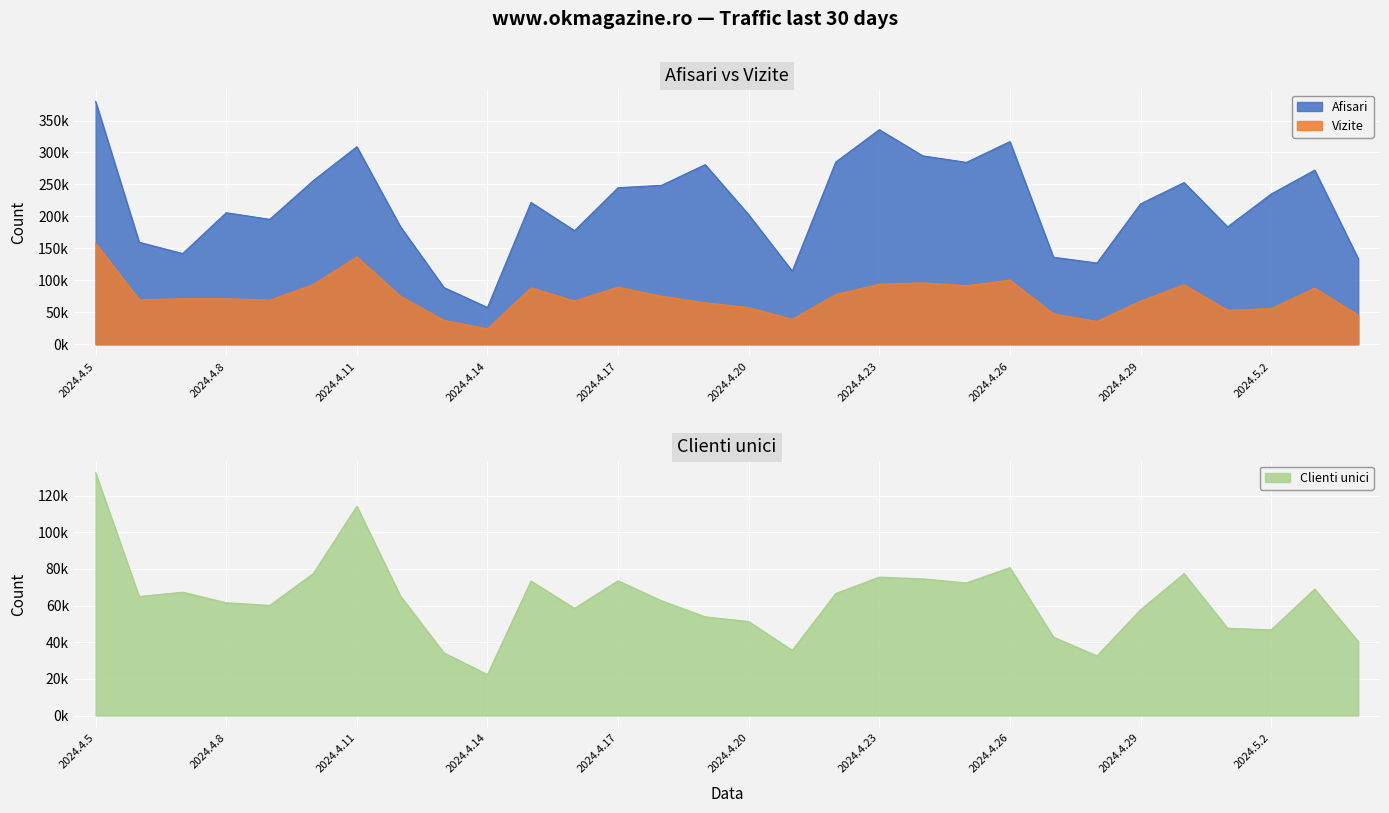

At which category does Vizite reach its first local valley?

2024.4.6